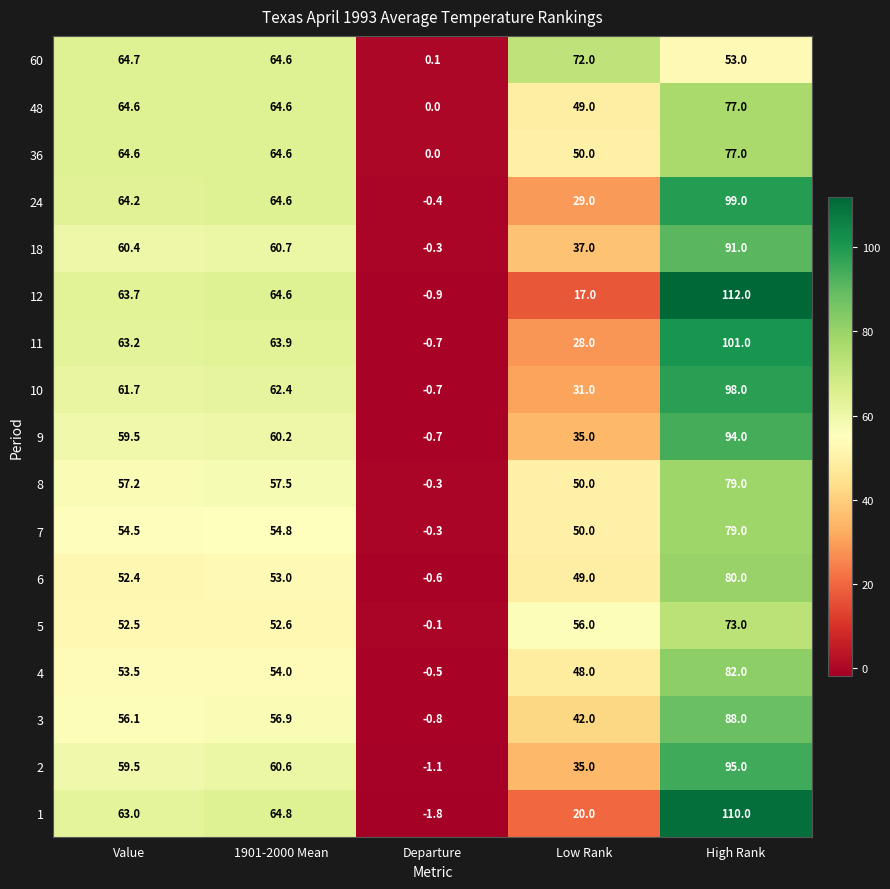

Rank the categories by 1 value from highest to lowest.

High Rank, 1901-2000 Mean, Value, Low Rank, Departure